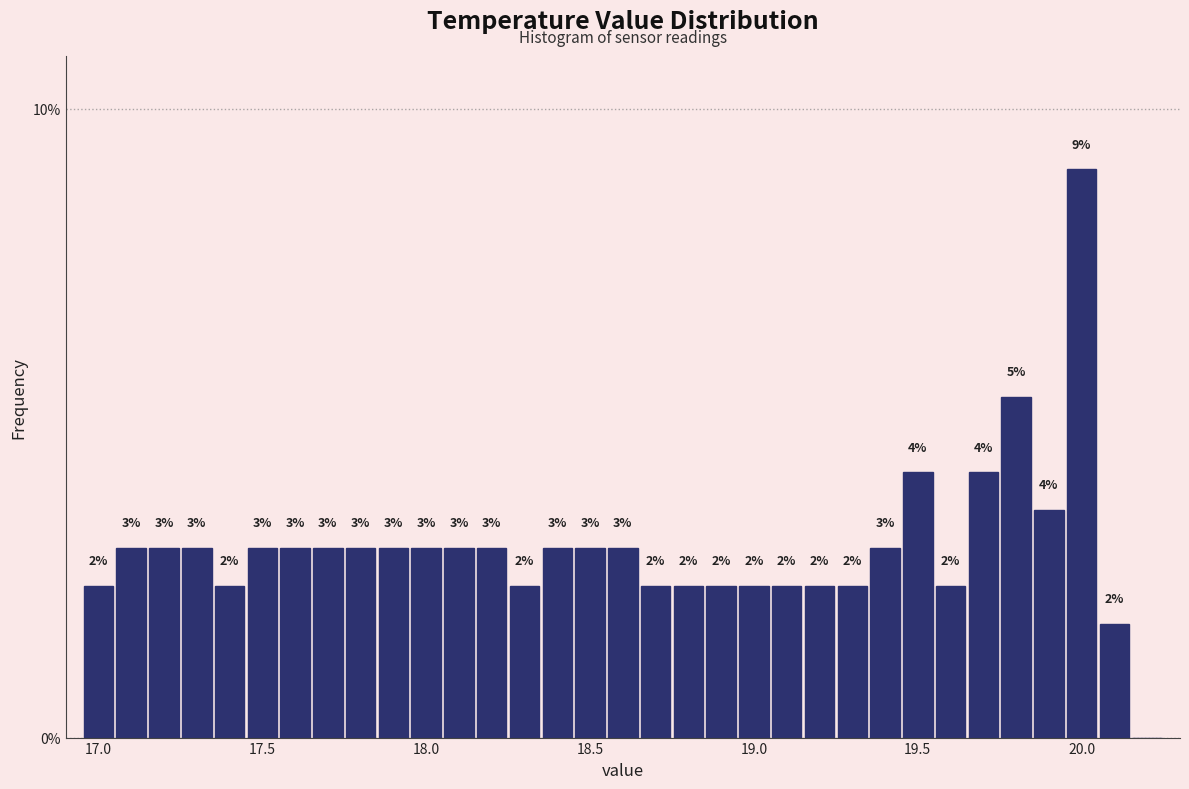

Around what value on the x-axis is the tallest bar? Give the approximate position of its centre, as read against the axis.

20.00